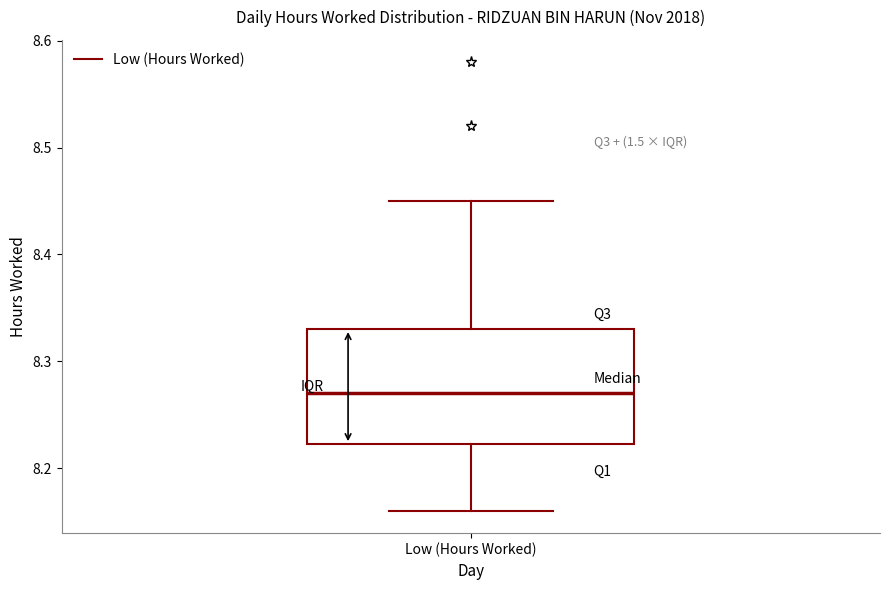

Transcribe this box plot: give where the median line is, the range the box spans, and where the two whiskers end, as read against the y-axis. The values are not printed on the chart, so give them approximately, as read against the axis.

median 8.27, box 8.22 to 8.33, whiskers 8.16 to 8.45